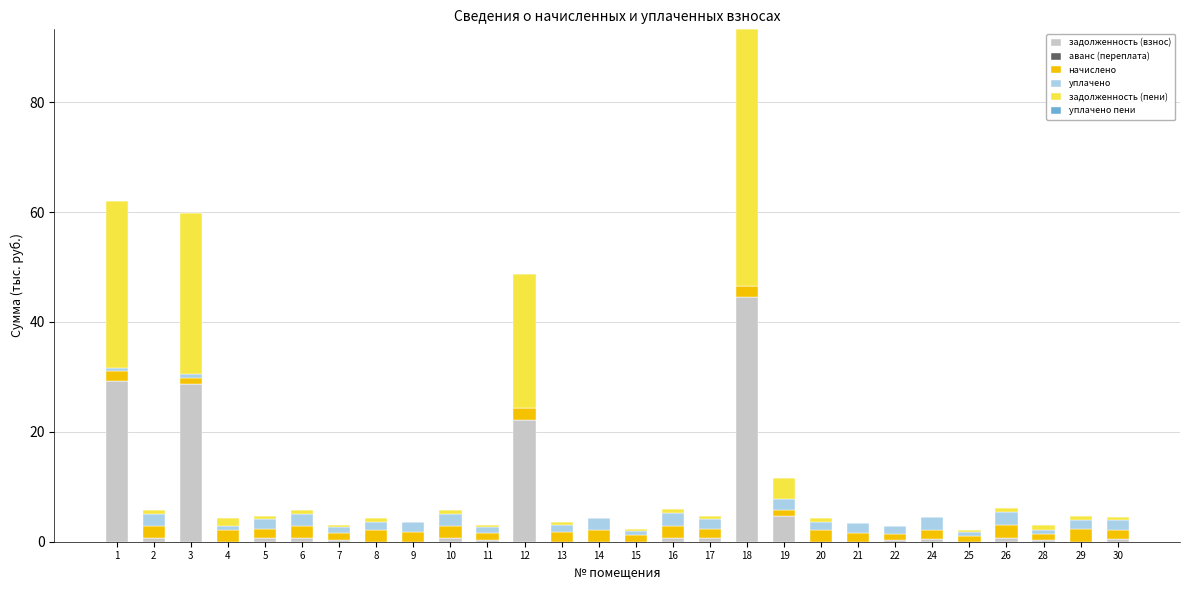

How many data points does each series have?

28